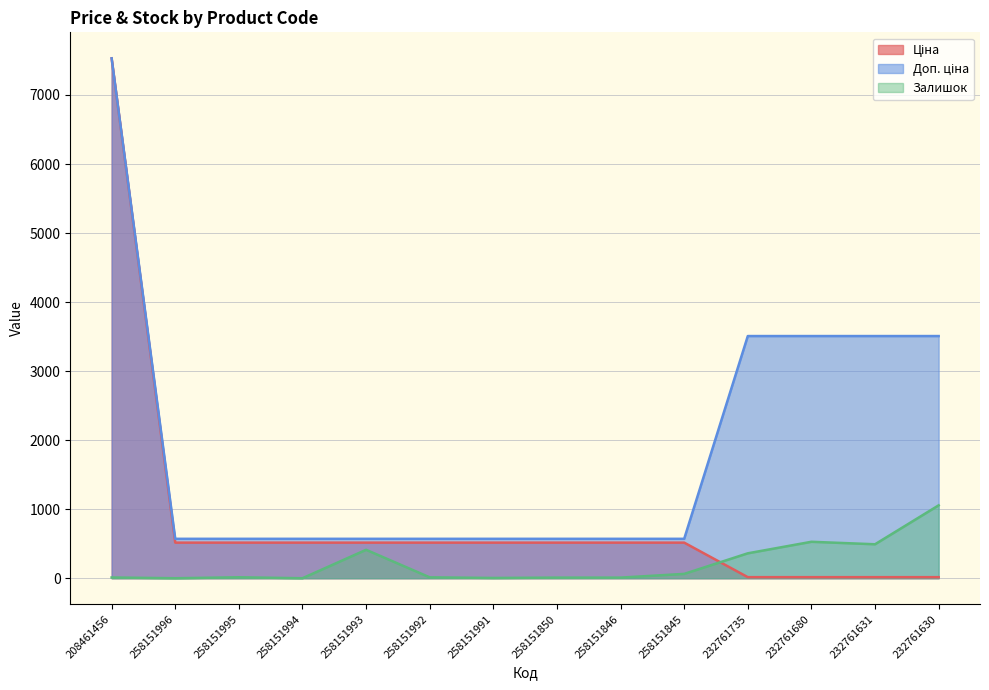

At which label does Ціна reach its peak?

208461456